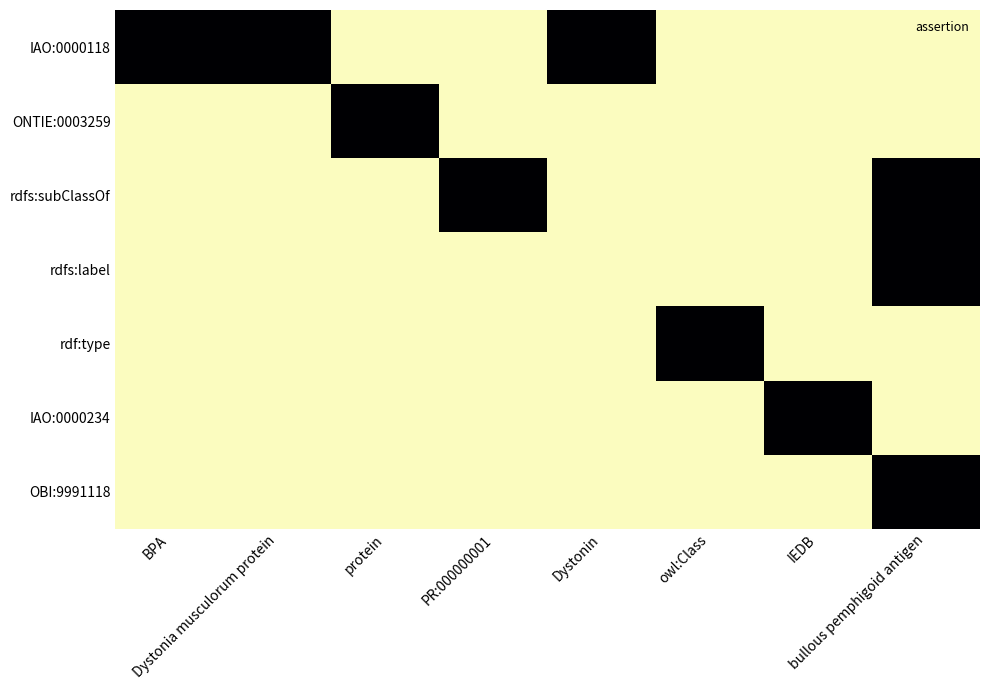

Which category has the lowest value across all series?

protein